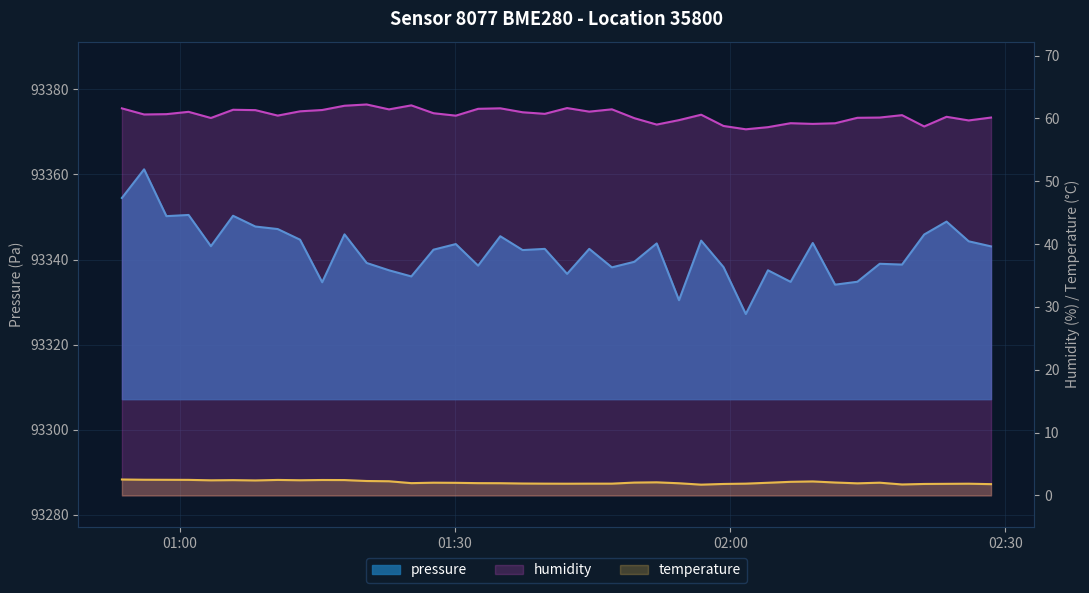

Where is the first local maximum for temperature?

2024-03-23T01:05:48